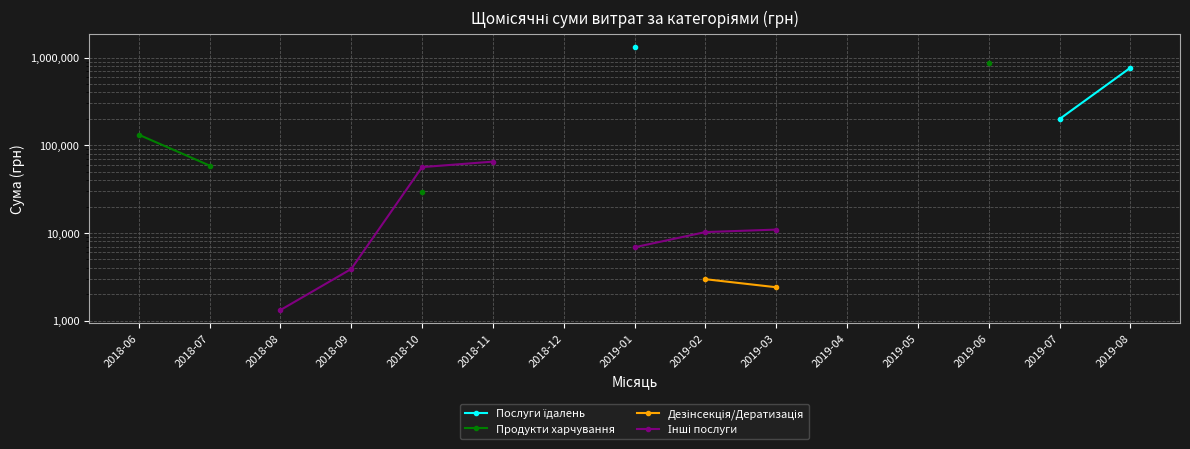

What is the label of the 13th point from the right?

2018-08